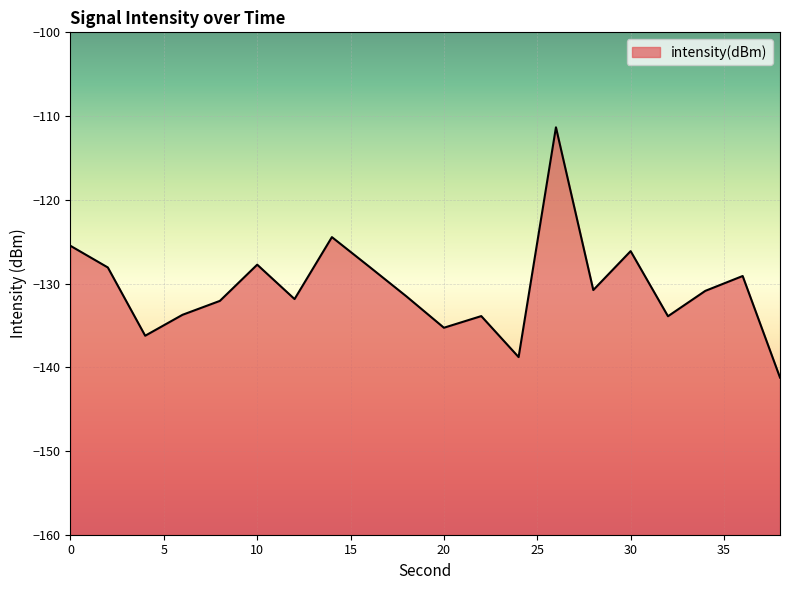

Count the number of categories in the chart.

20